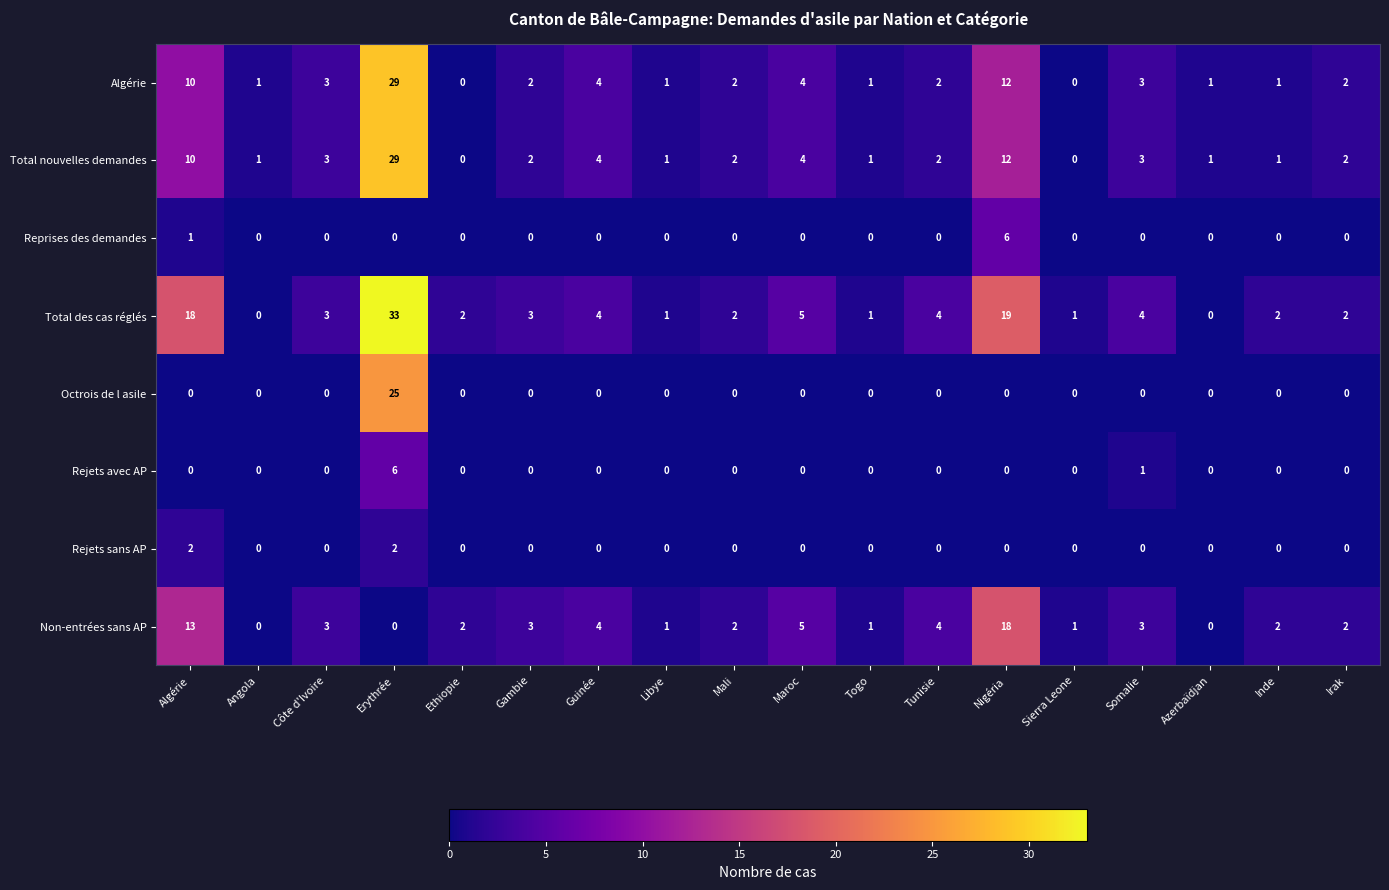

What is the spread (max minus min) of values at Irak?

2